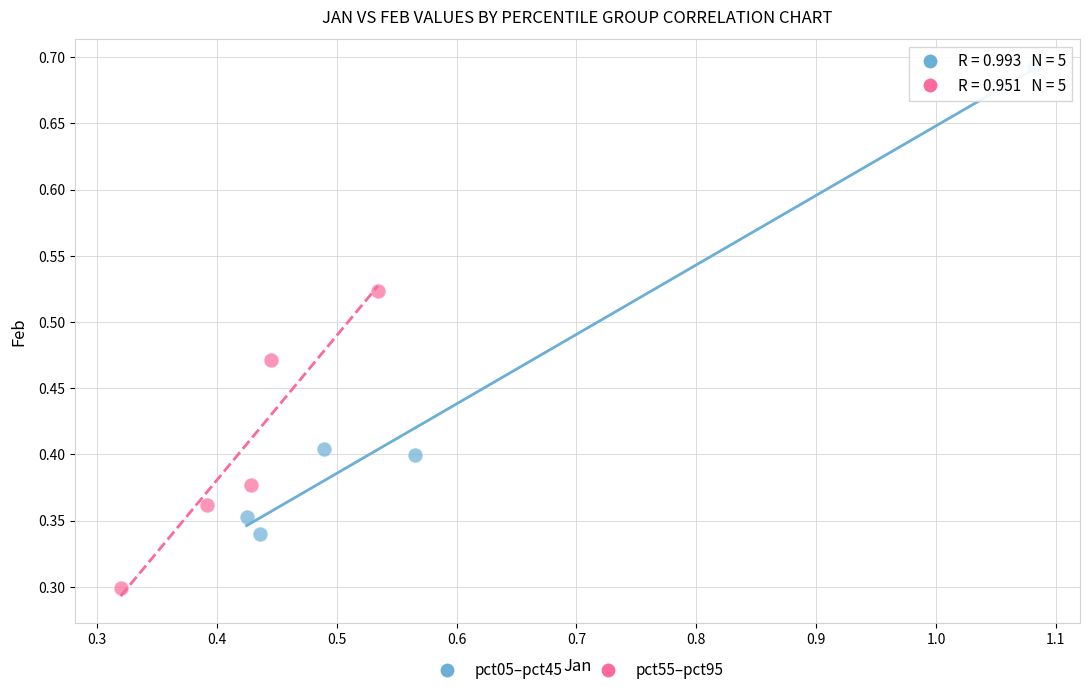

Which series contains the lowest Y value?

pct55–pct95